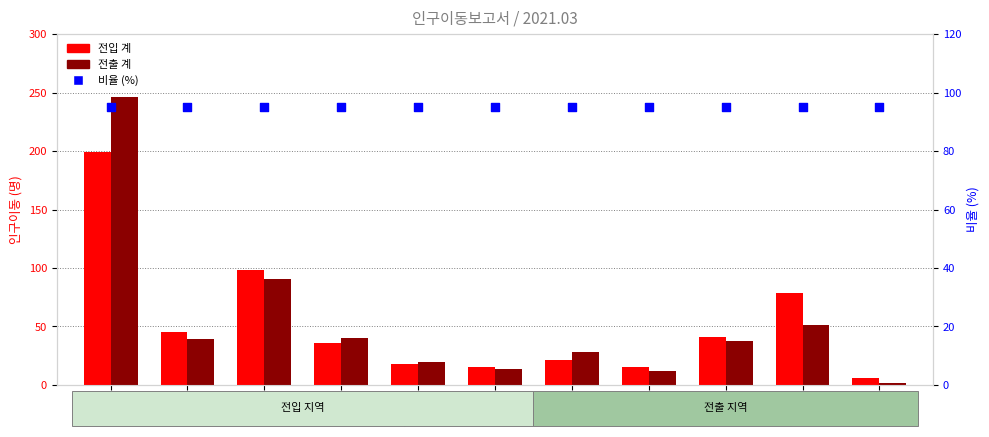

Which series contains the highest Y value?

전출 계